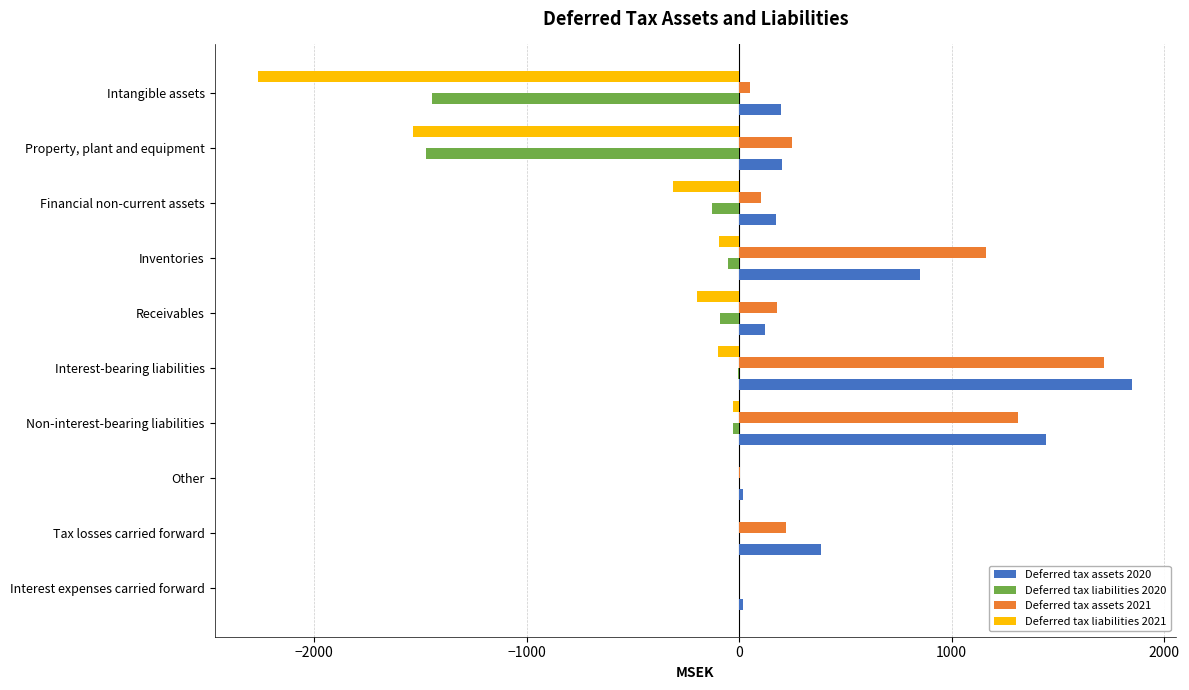

At which label is Deferred tax assets 2020 closest to 934?

Inventories